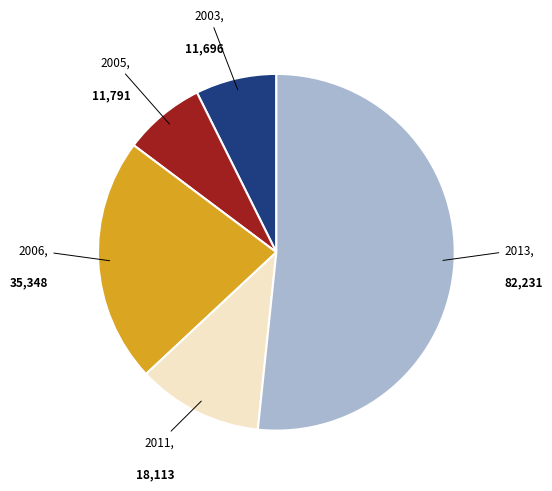

Does any single category account for the majority?

Yes